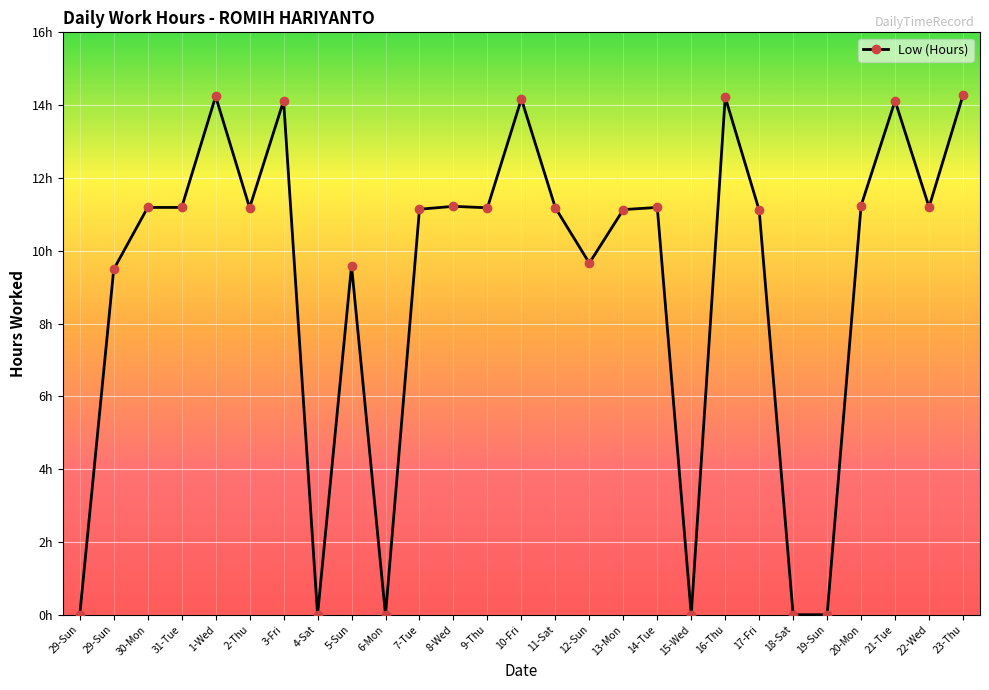

What is the difference between the maximum and second lowest values?

14.3